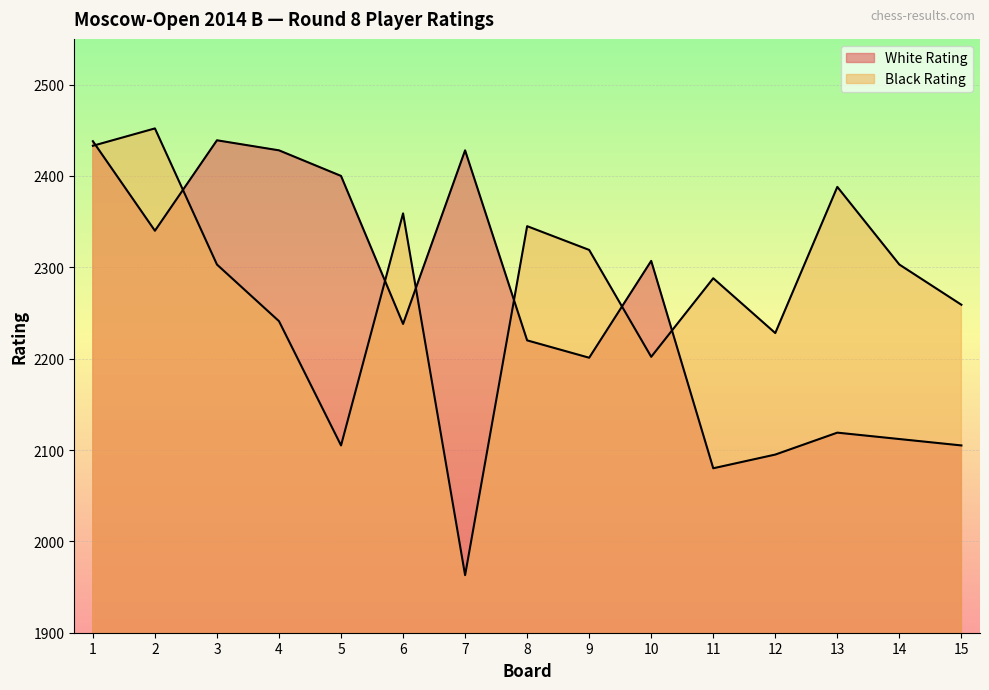

After their last crossing, which series has the higher values: Black Rating or White Rating?

Black Rating